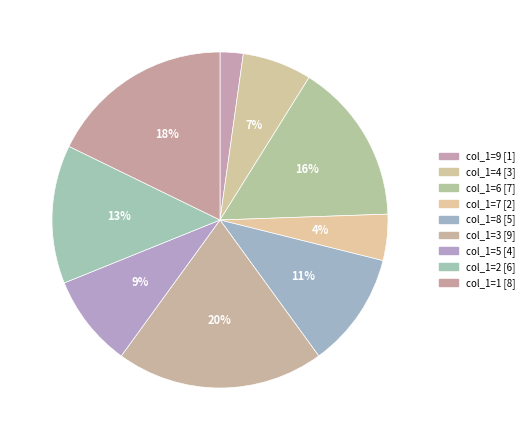

Count the number of slices in the pie.

9